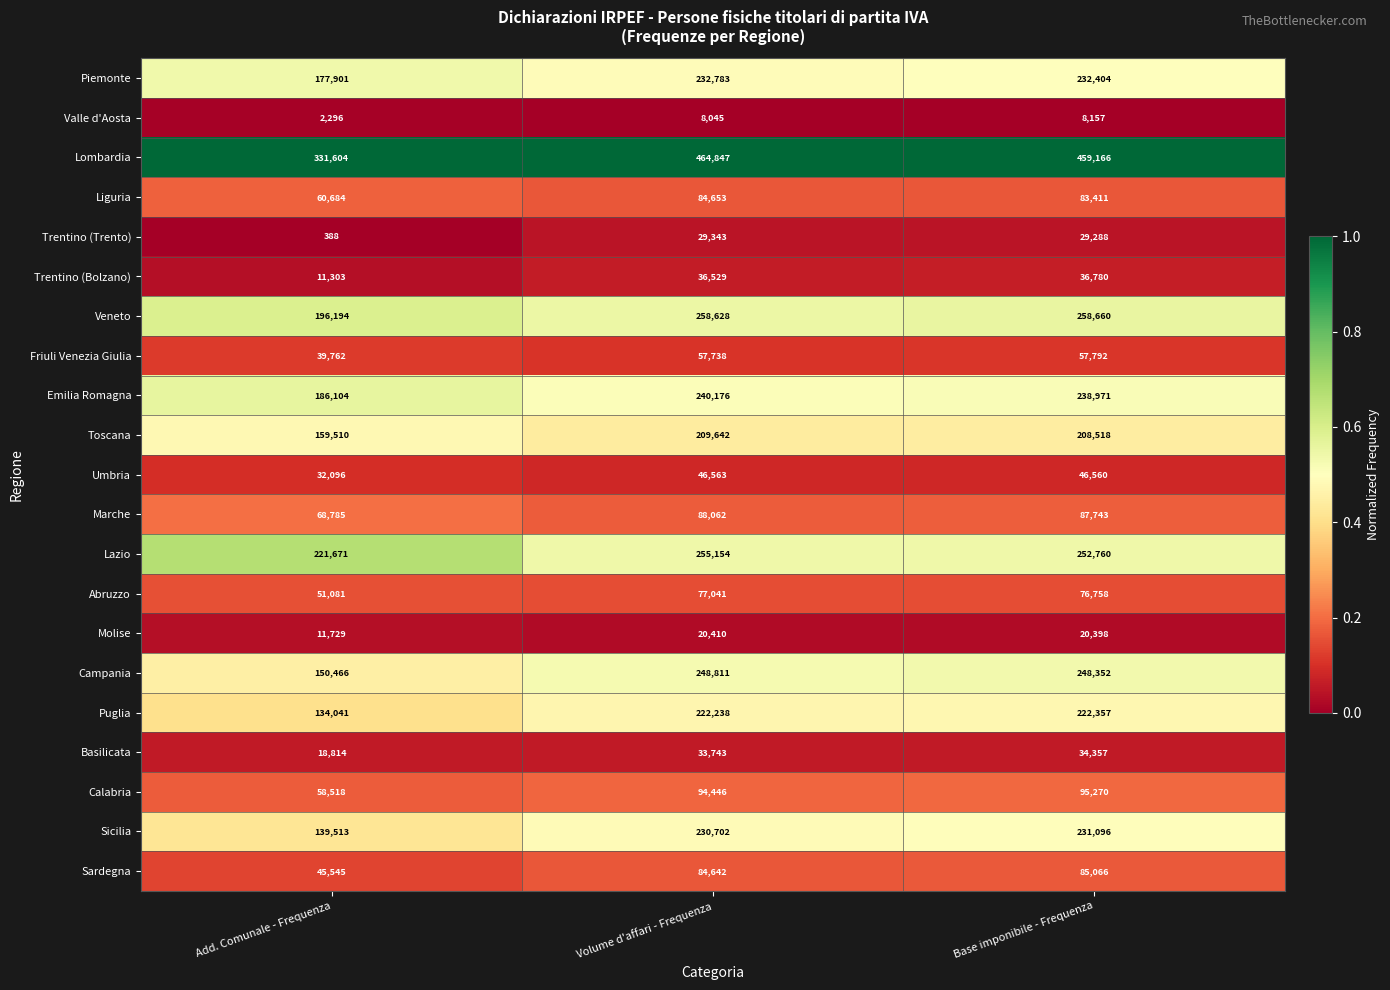

What is the greatest value displayed?

464847